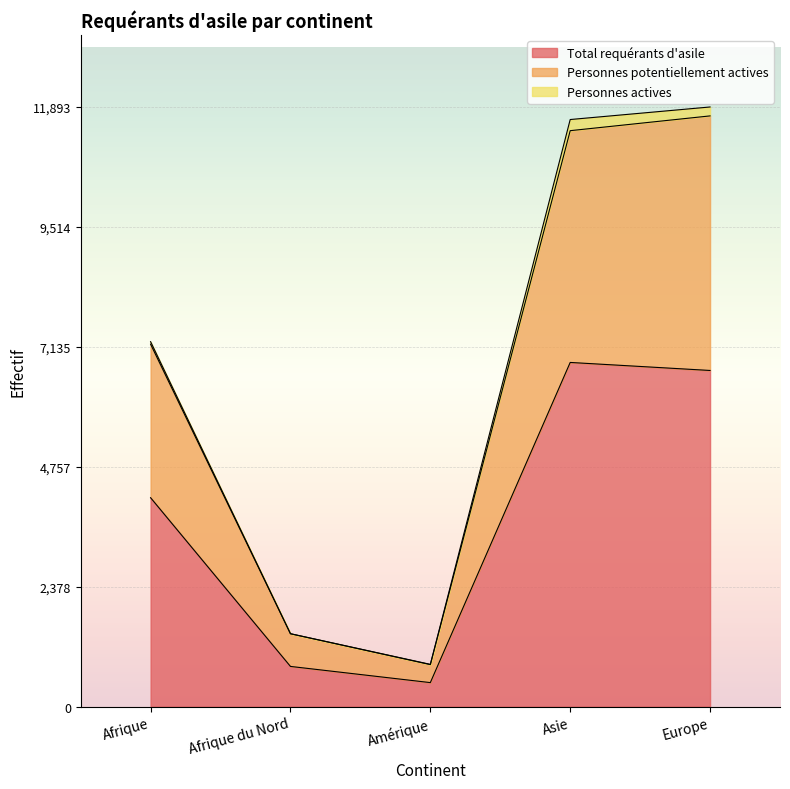

Is the value of Total requérants d'asile at Europe greater than the value of Personnes potentiellement actives at Afrique du Nord?

Yes